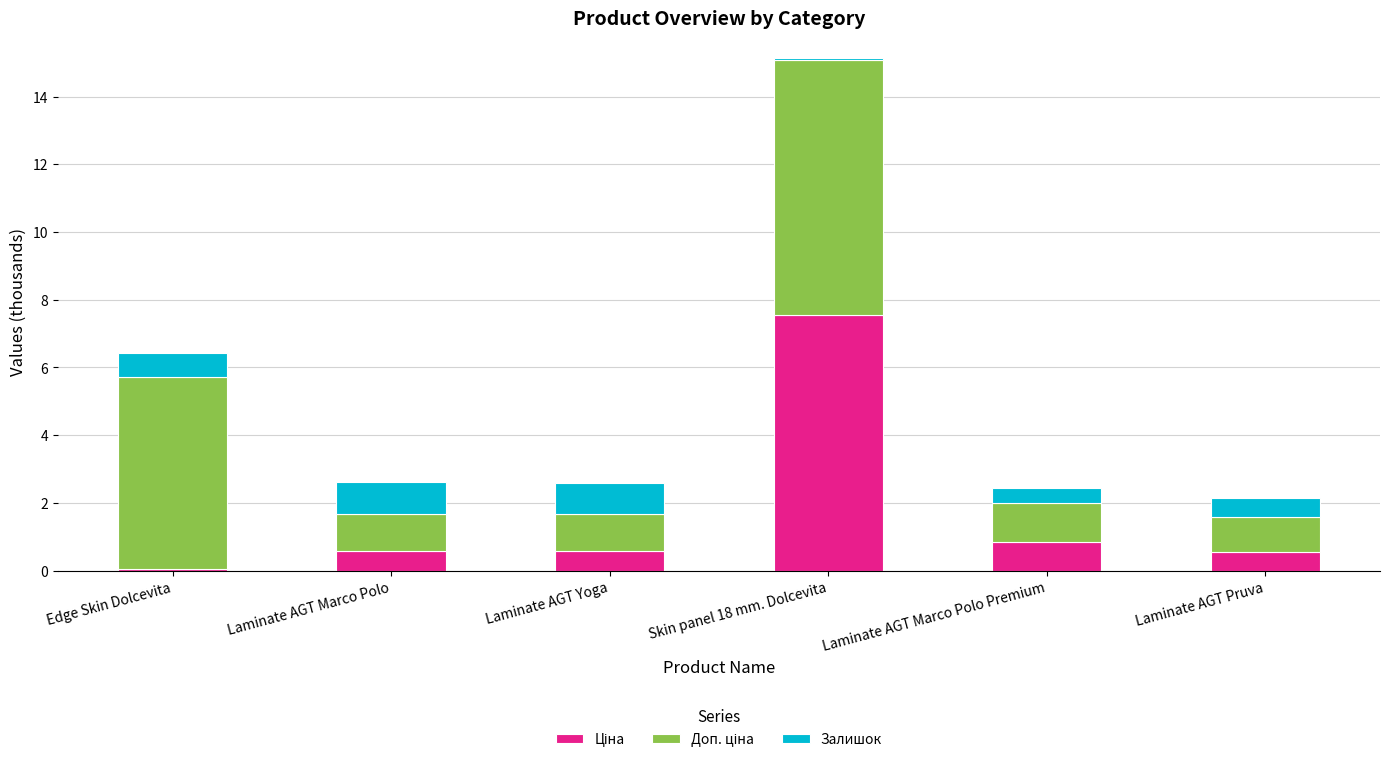

What is the total value across all series at Laminate AGT Yoga?

2.6